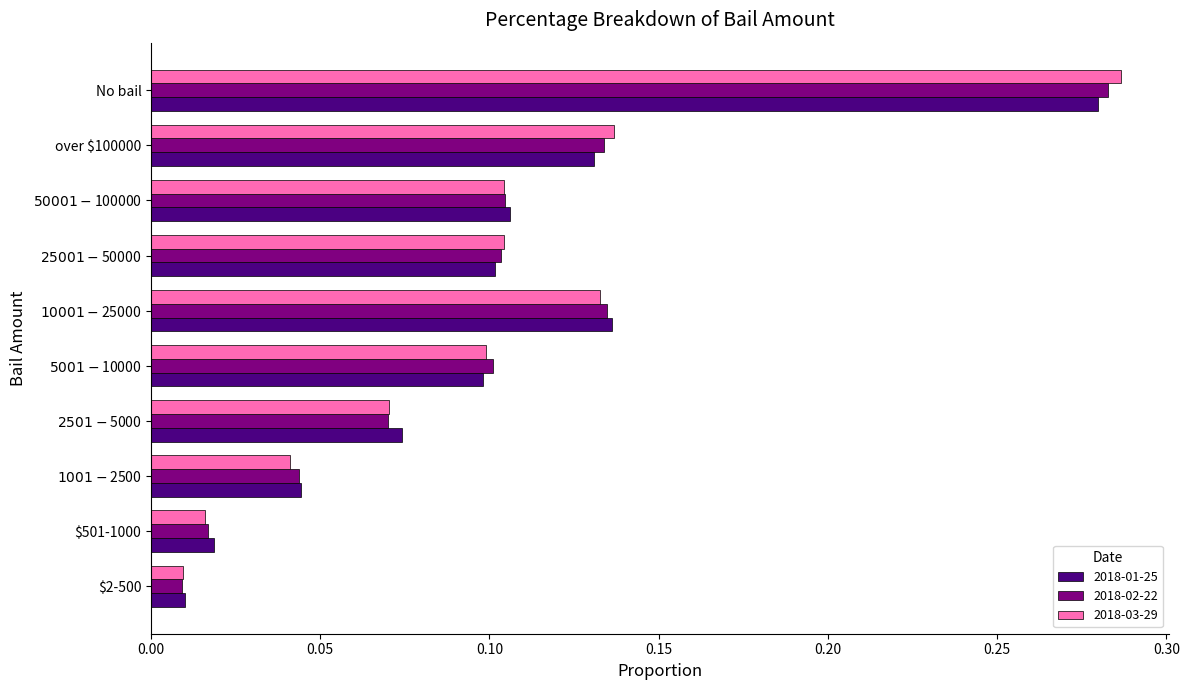

At which category is the sum across all series the highest?

No bail